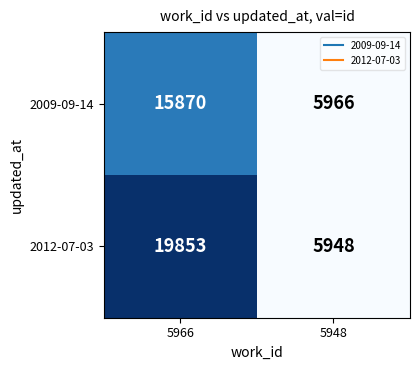

At which category is the sum across all series the highest?

5966